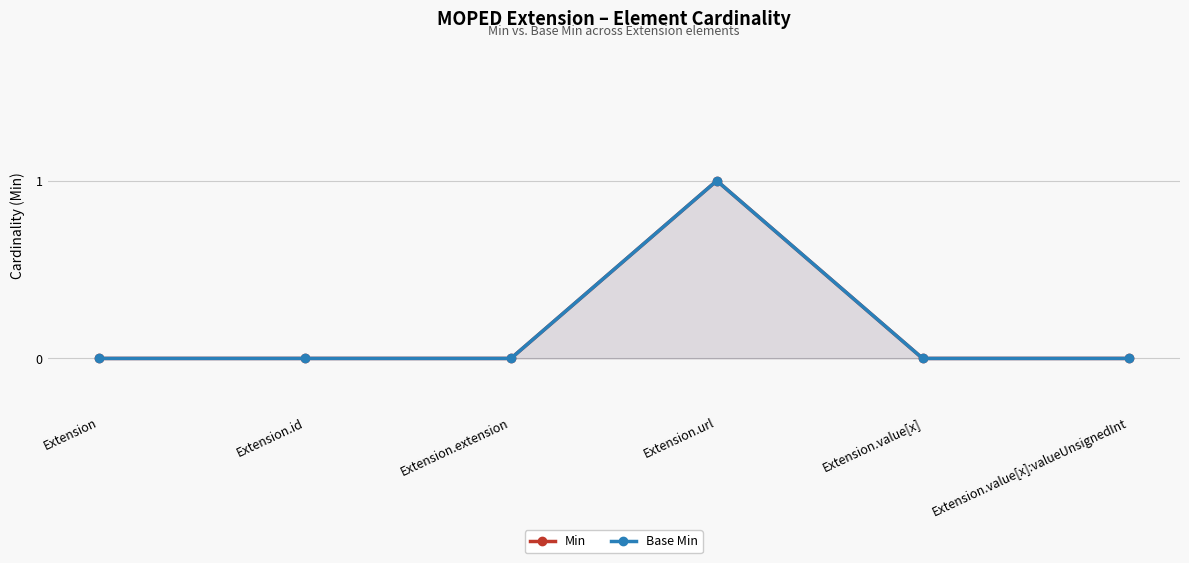

Rank the series by their maximum value, from lowest to highest.

Min, Base Min